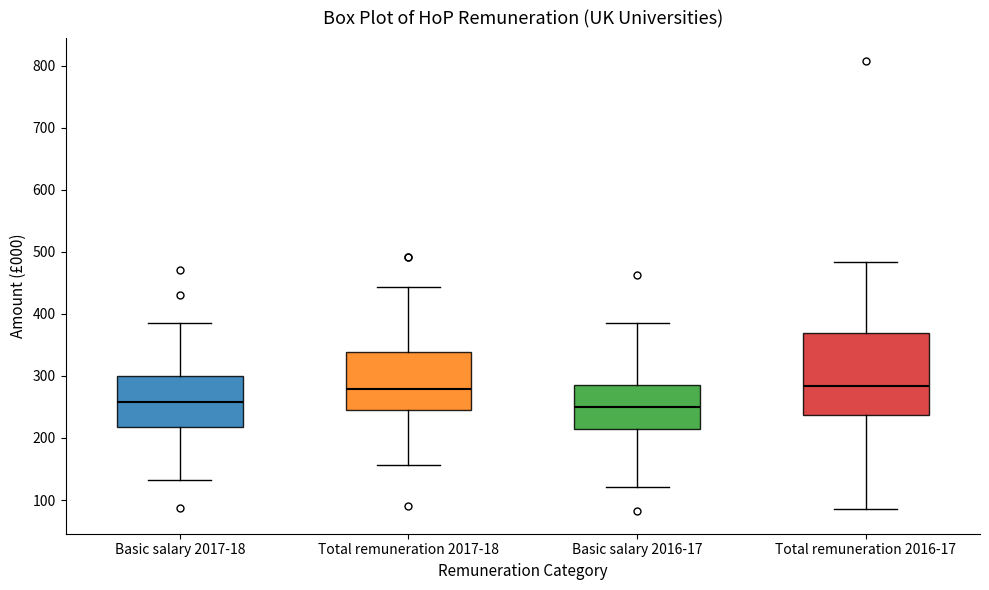

Reading left to right, read every box against the y-axis: the position of its median line, the range the box covers, and the ends of its whiskers. The values are not printed on the chart, so give them approximately, as read against the axis.

Basic salary 2017-18: median 260, box 220 to 300, whiskers 130 to 390
Total remuneration 2017-18: median 280, box 240 to 340, whiskers 160 to 440
Basic salary 2016-17: median 250, box 210 to 290, whiskers 120 to 390
Total remuneration 2016-17: median 280, box 240 to 370, whiskers 90 to 480